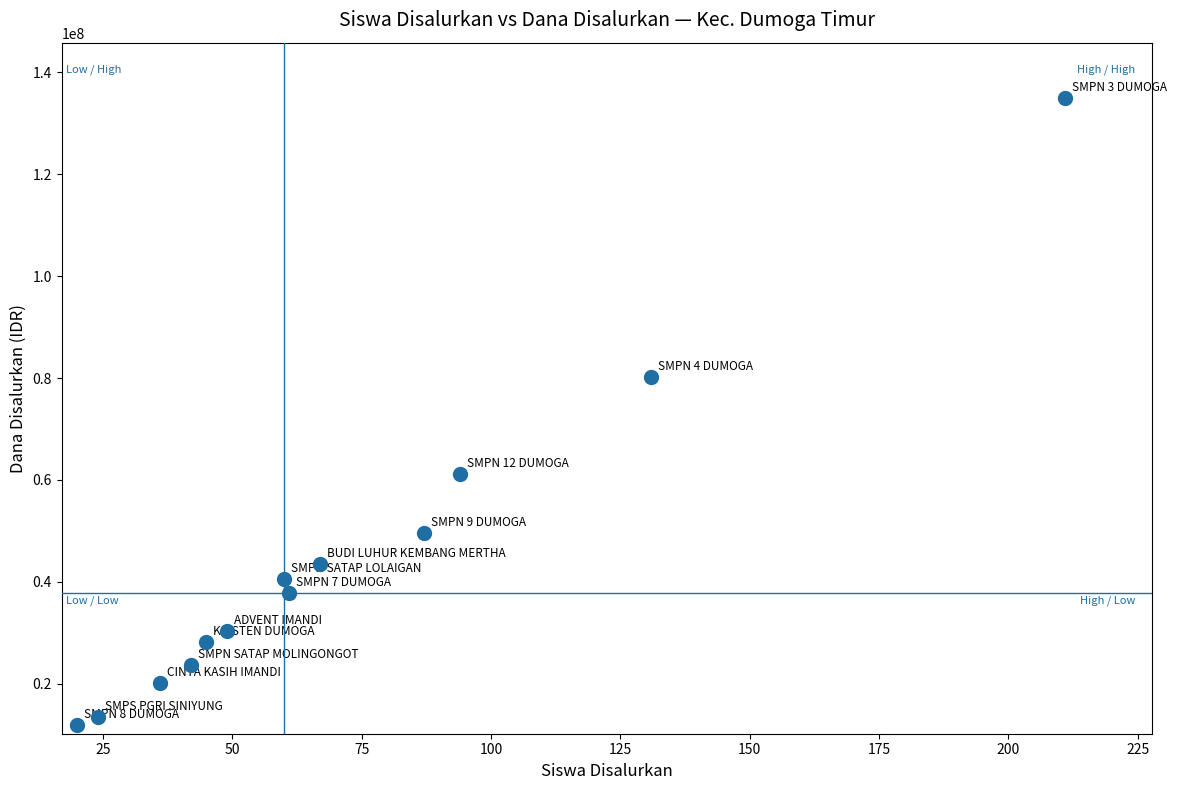

What Y value in the scatter plot is closest to 73500000?

80250000